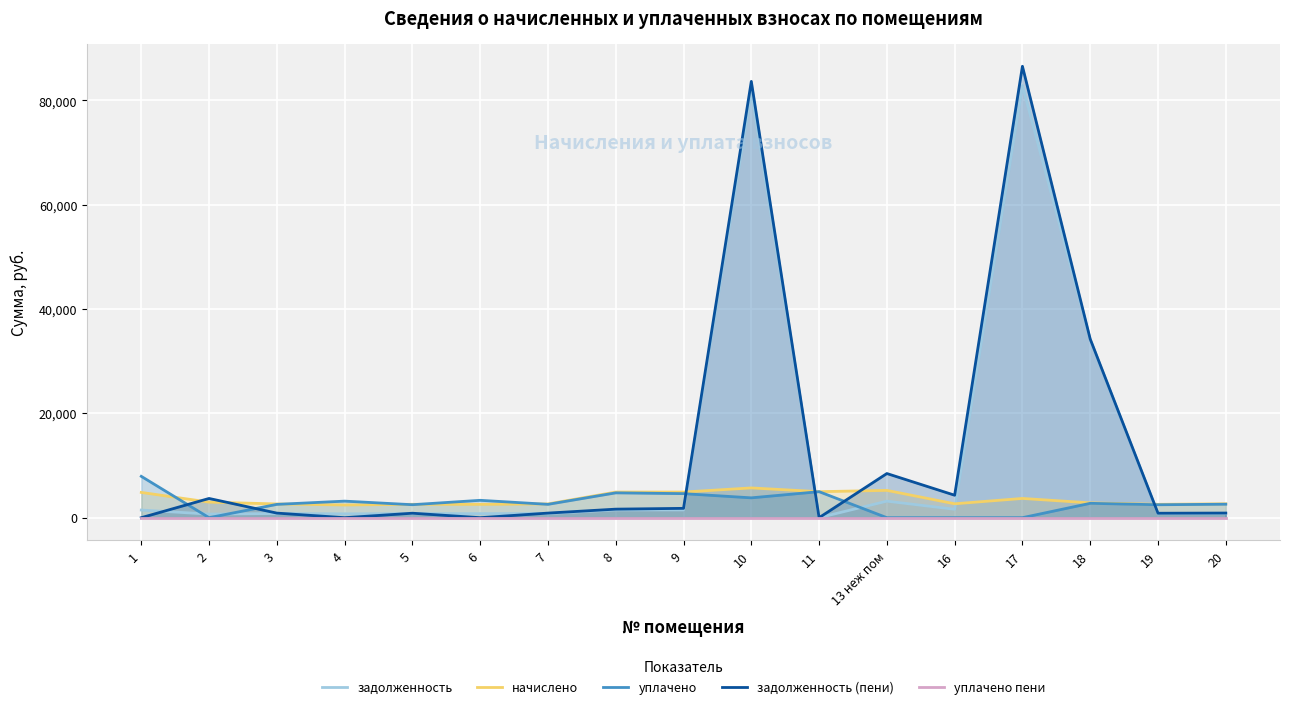

Reading left to right, extract all data points from this chart.

задолженность: 1=1465.9	2=686.7	3=796.5	4=737.3	5=776.6	6=773.9	7=798.5	8=1485.8	9=1486.5	10=81754.9	11=0.0	13 неж пом=3167.5	16=1611.7	17=82865.4	18=34160.8	19=773.9	20=806.5
начислено: 1=4846.6	2=2988.1	3=2633.6	4=2437.6	5=2567.5	6=2558.7	7=2640.2	8=4912.6	9=4914.9	10=5707.6	11=4987.5	13 неж пом=5236.4	16=2664.4	17=3690.5	18=2842.8	19=2558.7	20=2666.6
уплачено: 1=7928.0	2=0.0	3=2552.3	4=3174.9	5=2488.2	6=3332.6	7=2558.7	8=4760.9	9=4611.3	10=3805.1	11=4987.5	13 неж пом=0.0	16=0.0	17=0.0	18=2754.0	19=2479.7	20=2584.3
задолженность (пени): 1=0.0	2=3686.9	3=877.9	4=0.0	5=855.8	6=0.0	7=880.1	8=1637.5	9=1790.1	10=83657.4	11=0.0	13 неж пом=8466.0	16=4307.8	17=86556.0	18=34249.5	19=852.9	20=888.9
уплачено пени: 1=0.0	2=0.0	3=0.0	4=0.0	5=0.0	6=0.0	7=0.0	8=0.0	9=0.0	10=0.0	11=0.0	13 неж пом=0.0	16=0.0	17=0.0	18=0.0	19=0.0	20=0.0